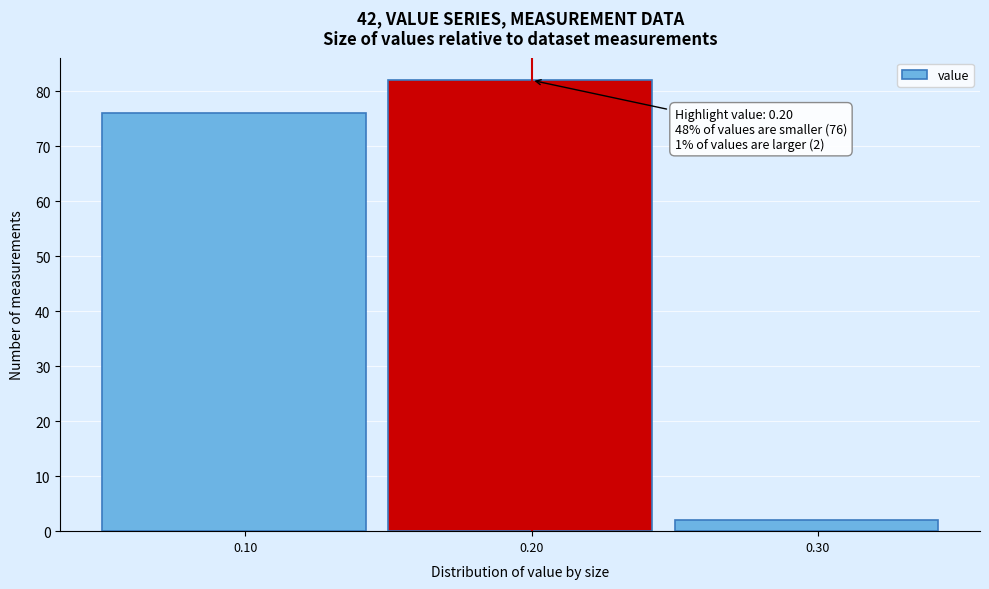

Which range on the x-axis has the tallest bar?

0.15 to 0.25